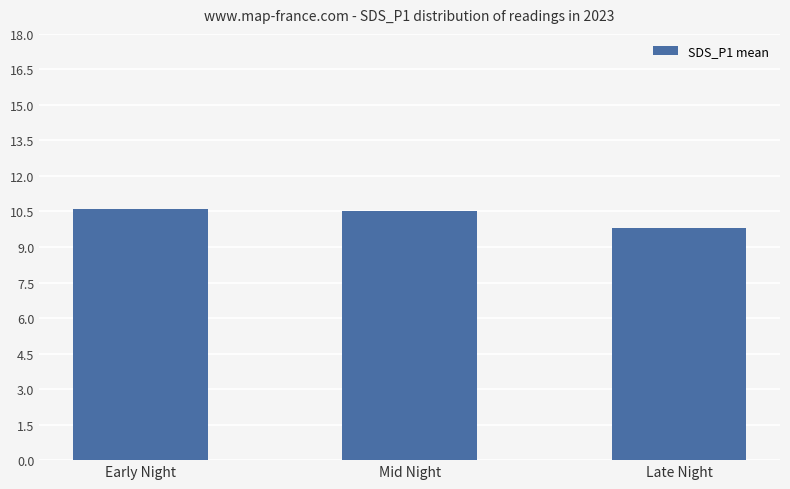

Which has a higher value, Late Night or Early Night?

Early Night